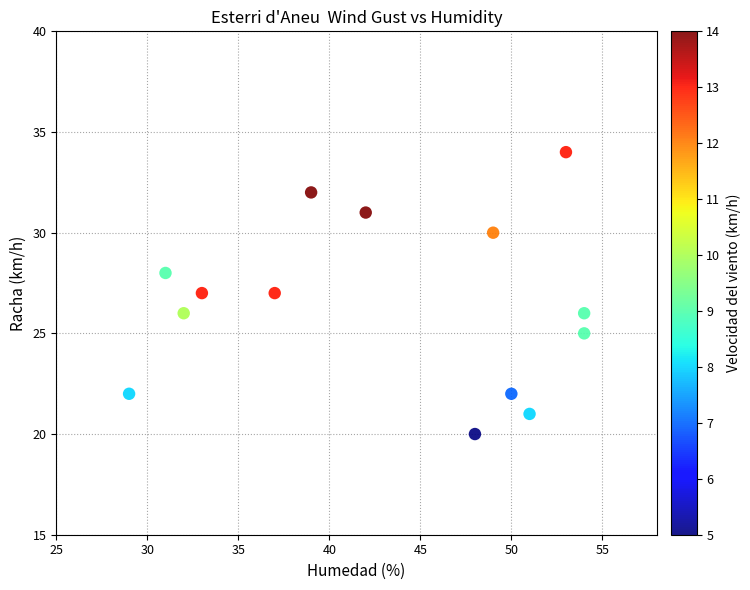

What is the range of X values (max minus min)?

25